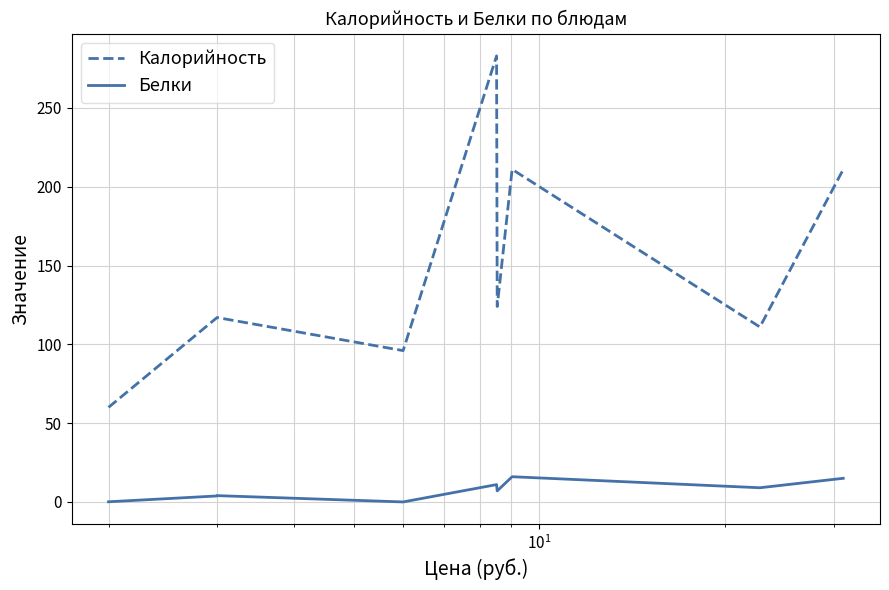

What are all the series names shown in the legend?

Калорийность, Белки